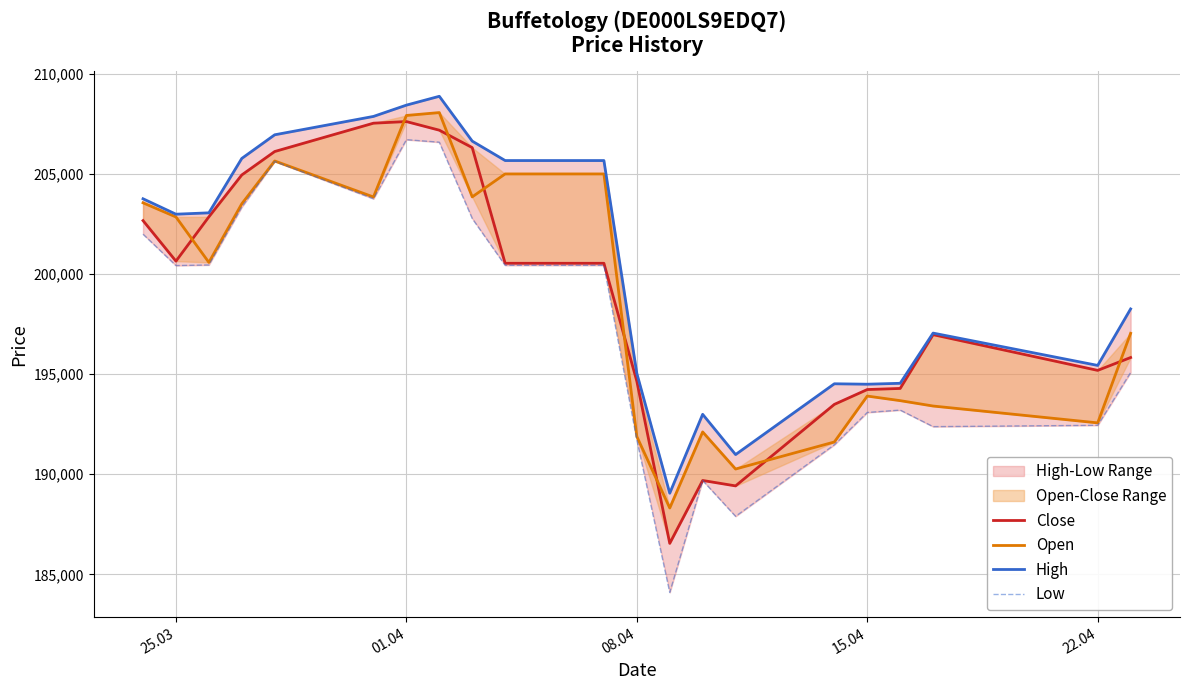

List the series in order of their peak value, highest first.

High, Open, Close, Low